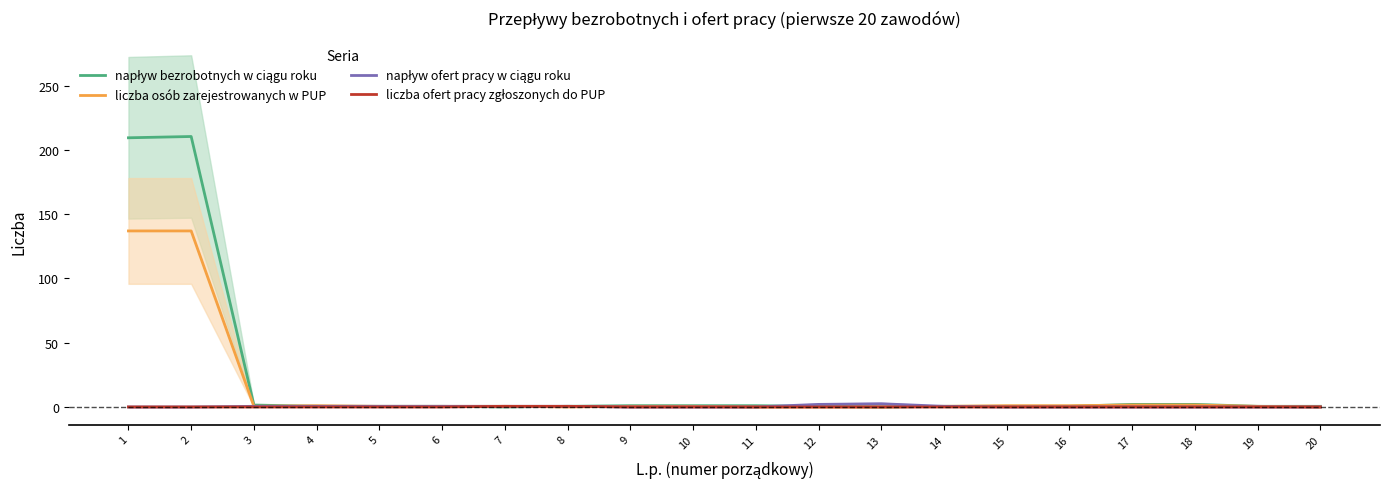

True or false: napływ bezrobotnych w ciągu roku has a value of 0.5 at 20.

True